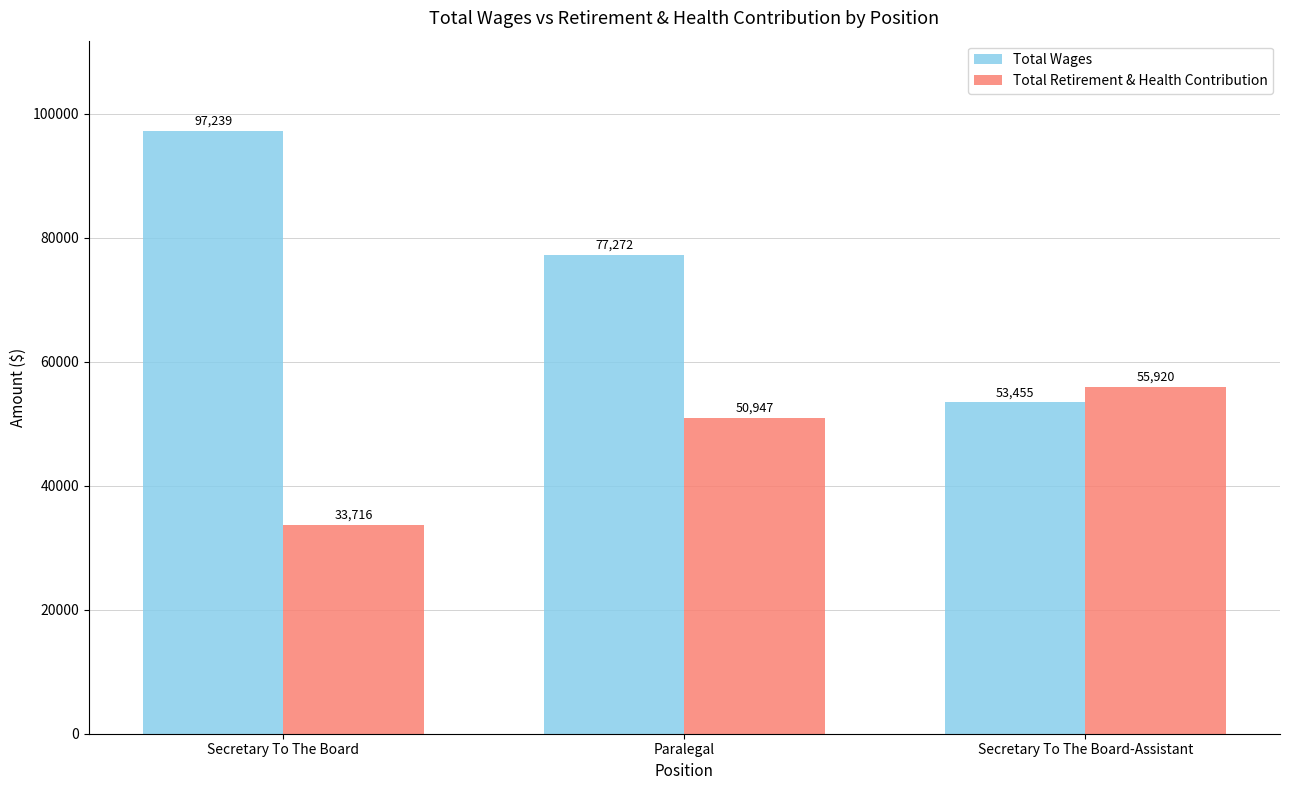

What is the label of the 2nd bar from the left?

Paralegal